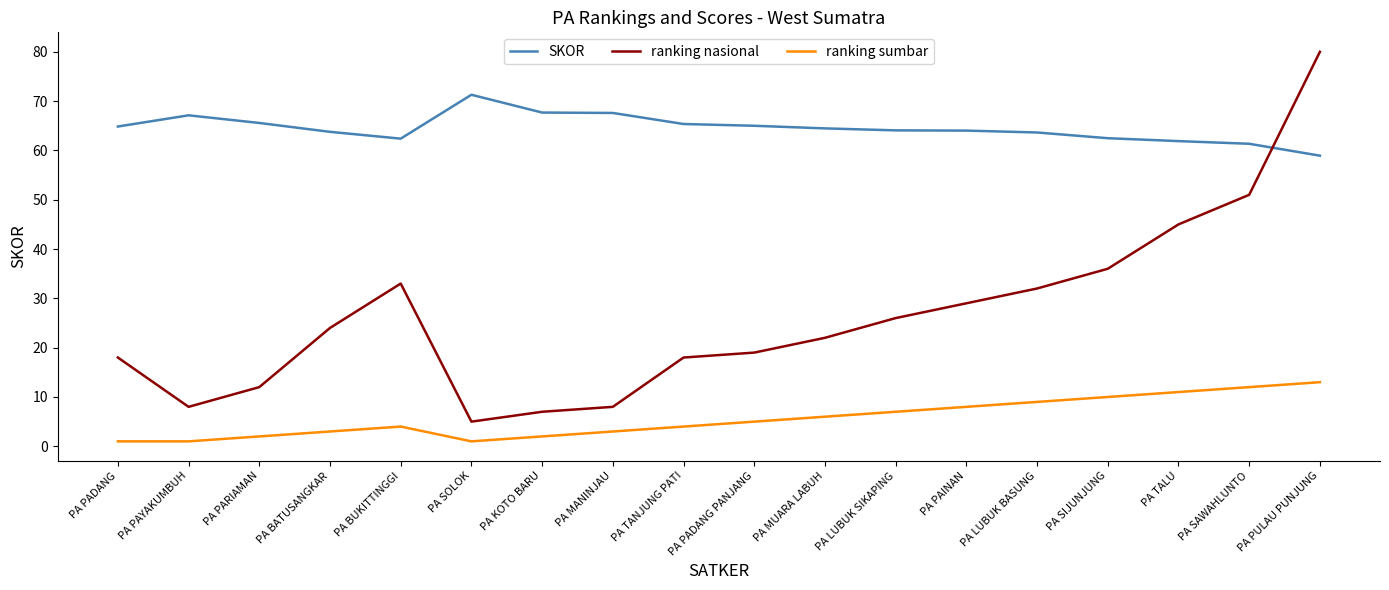

True or false: SKOR and ranking sumbar intersect in this chart.

False